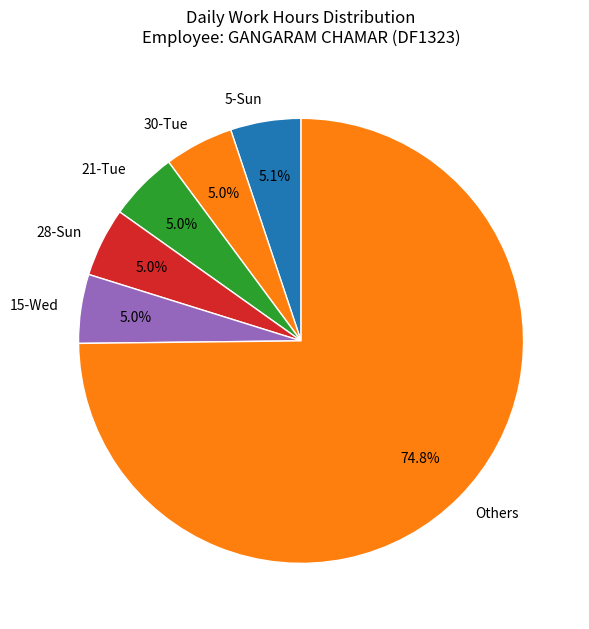

Which has a higher value, Others or 15-Wed?

Others